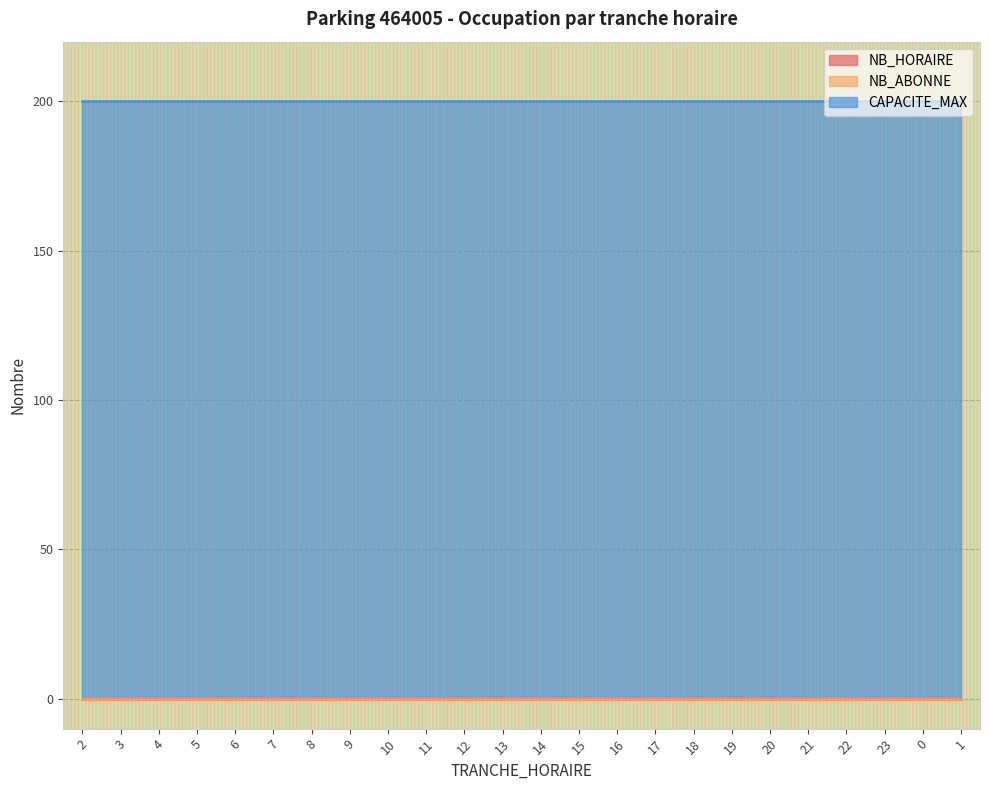

What is the total value across all series at 13?

200